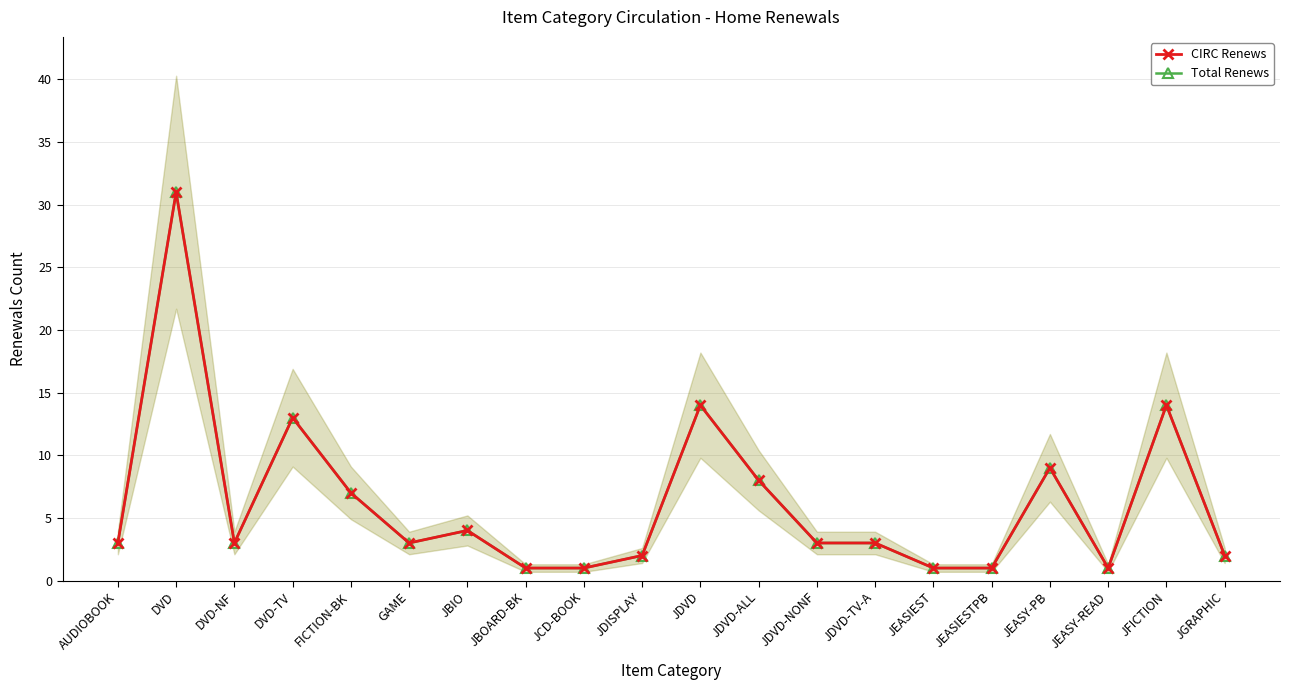

True or false: Total Renews and CIRC Renews intersect in this chart.

False